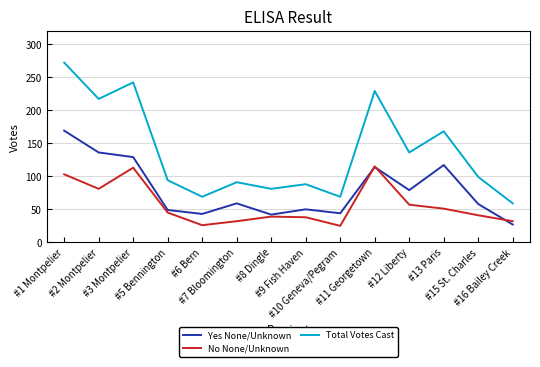

What is the smallest value displayed?

25